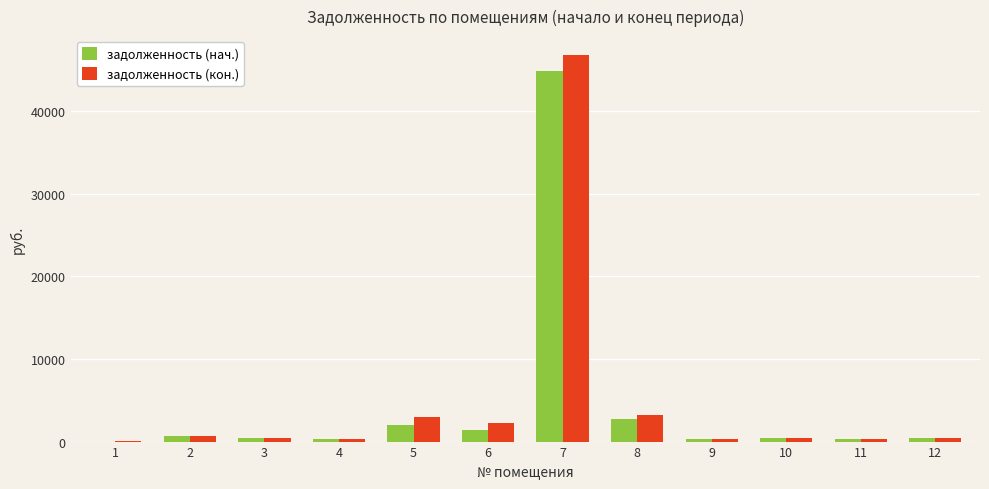

Where does the задолженность (нач.) series first go above 407?

2